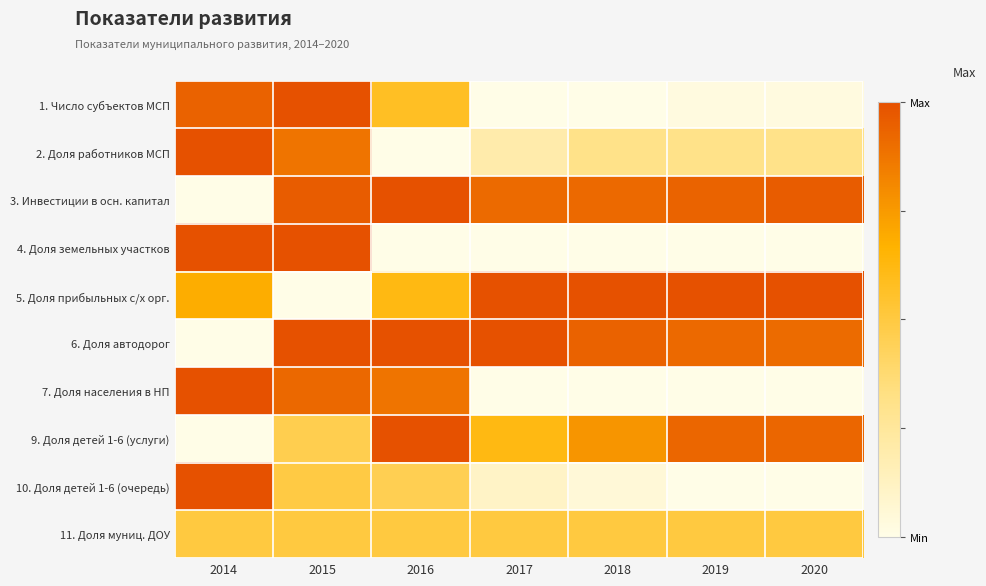

What is the total value across all series at 2018?

4.5